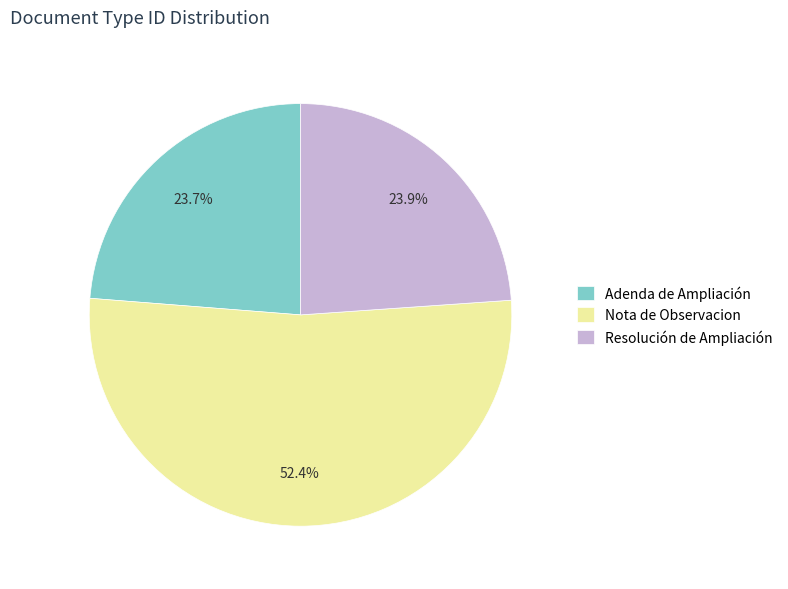

Combined, do Resolución de Ampliación and Adenda de Ampliación account for over 50%?

No